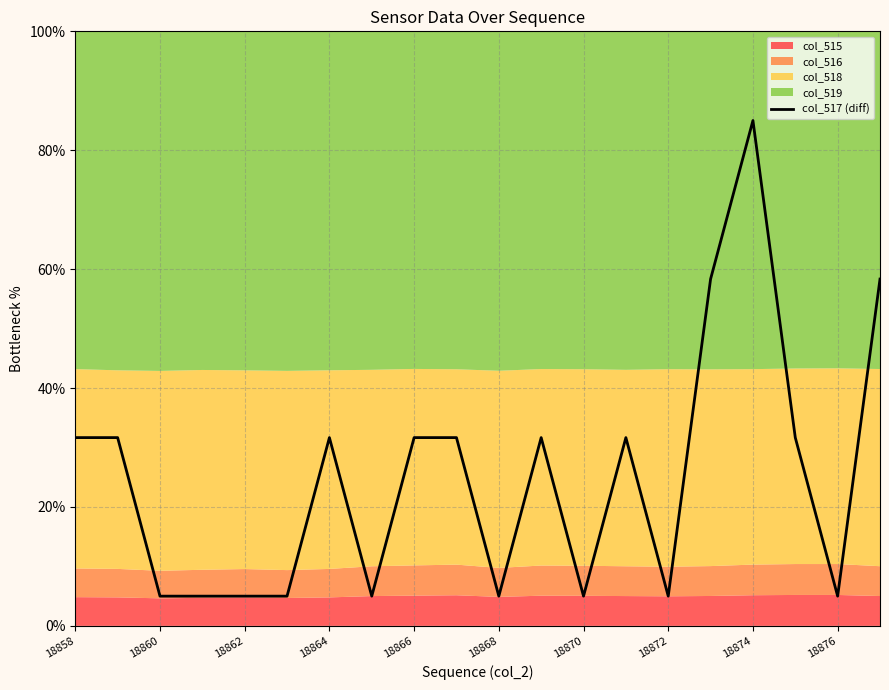

Reading left to right, what are all the values shown in this chart?

31.7	31.7	5.0	5.0	5.0	5.0	31.7	5.0	31.7	31.7	5.0	31.7	5.0	31.7	5.0	58.3	85.0	31.7	5.0	58.3